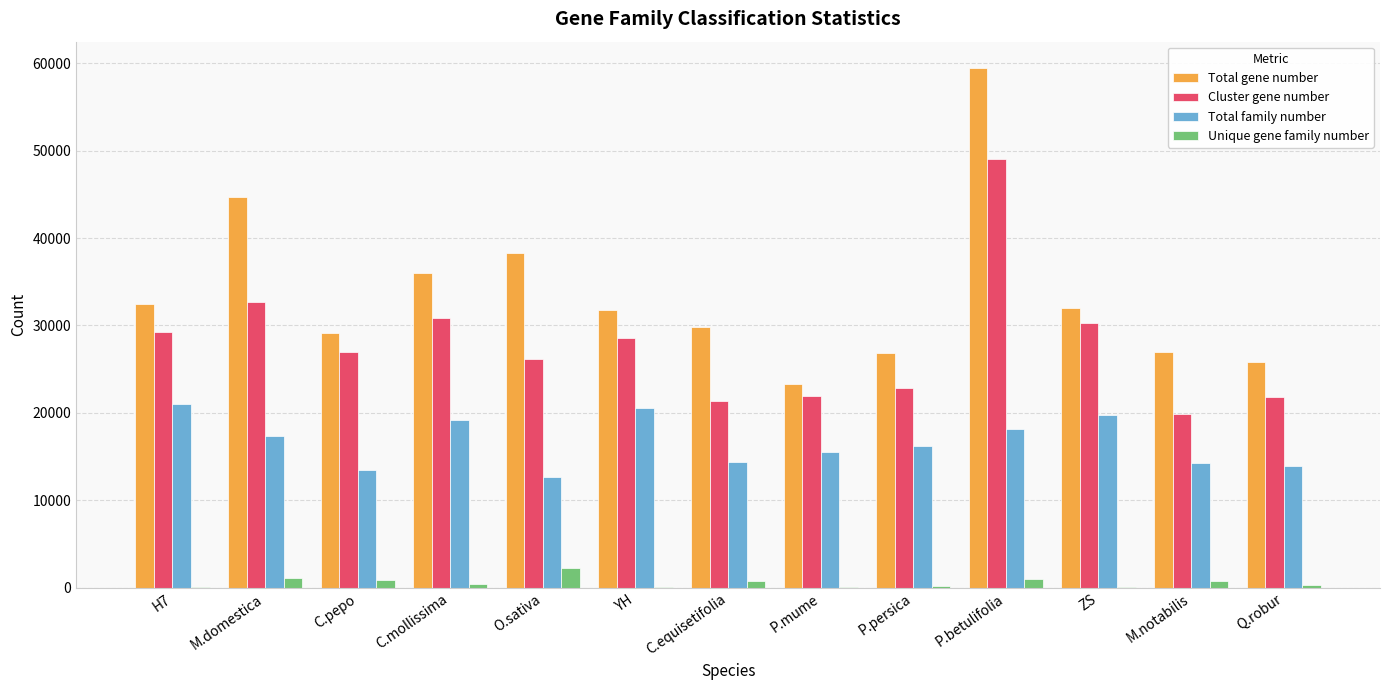

Which label corresponds to the largest value in the chart?

P.betulifolia